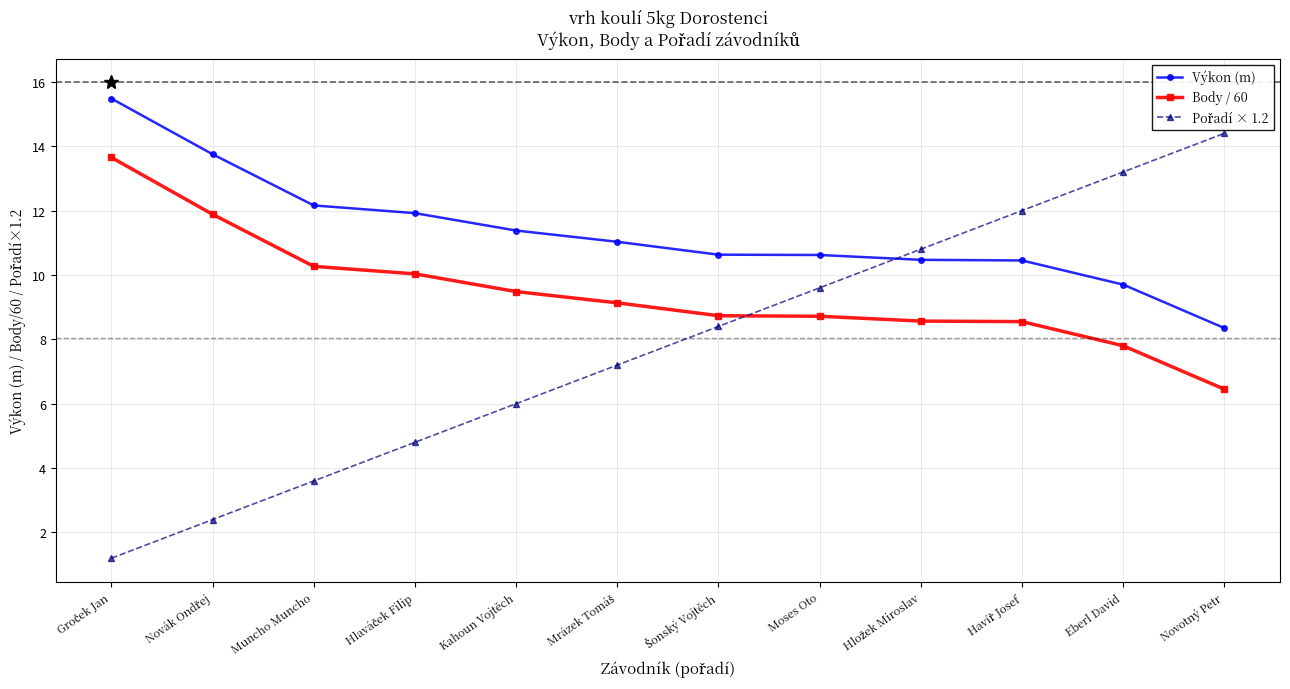

What is the value of the Body / 60 point at the 10th from the left?

8.6